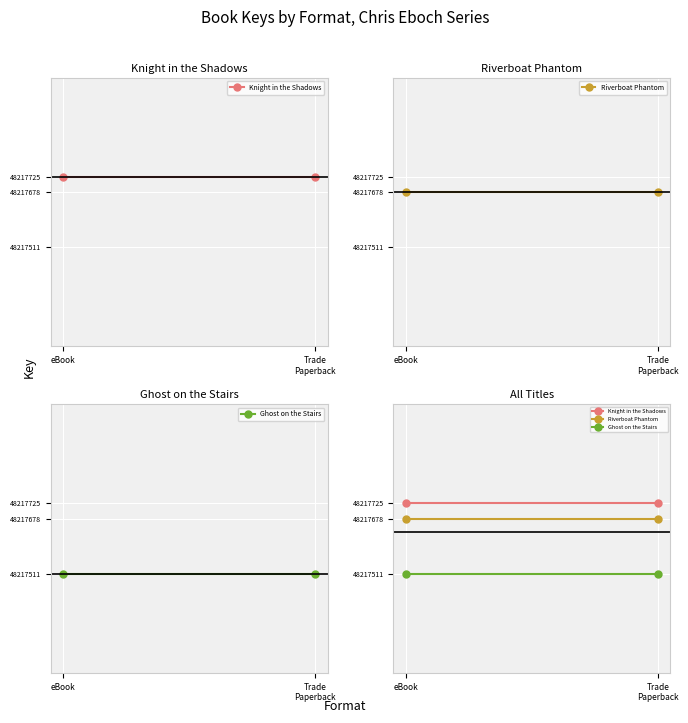

Reading left to right, transcribe all the data shown in this chart.

Knight in the Shadows: eBook=48217725	Trade
Paperback=48217725
Riverboat Phantom: eBook=48217678	Trade
Paperback=48217678
Ghost on the Stairs: eBook=48217511	Trade
Paperback=48217511